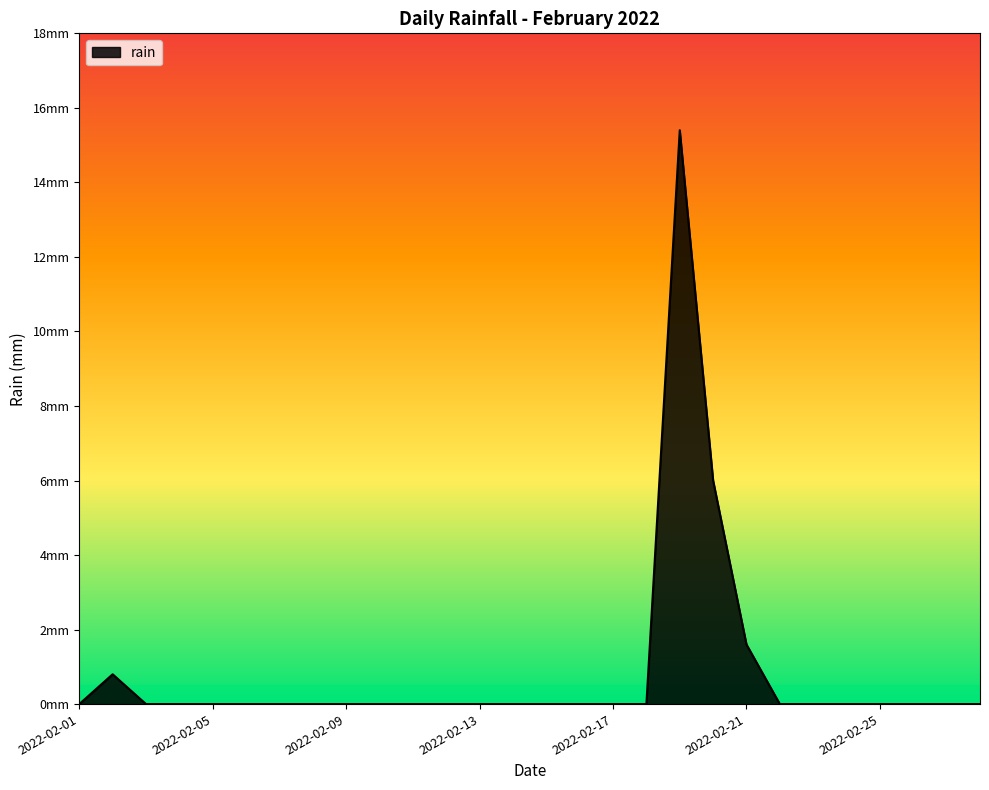

Reading left to right, transcribe all the data shown in this chart.

2022-02-01=0.0	2022-02-02=0.8	2022-02-03=0.0	2022-02-04=0.0	2022-02-05=0.0	2022-02-06=0.0	2022-02-07=0.0	2022-02-08=0.0	2022-02-09=0.0	2022-02-10=0.0	2022-02-11=0.0	2022-02-12=0.0	2022-02-13=0.0	2022-02-14=0.0	2022-02-15=0.0	2022-02-16=0.0	2022-02-17=0.0	2022-02-18=0.0	2022-02-19=15.4	2022-02-20=6.0	2022-02-21=1.6	2022-02-22=0.0	2022-02-23=0.0	2022-02-24=0.0	2022-02-25=0.0	2022-02-26=0.0	2022-02-27=0.0	2022-02-28=0.0